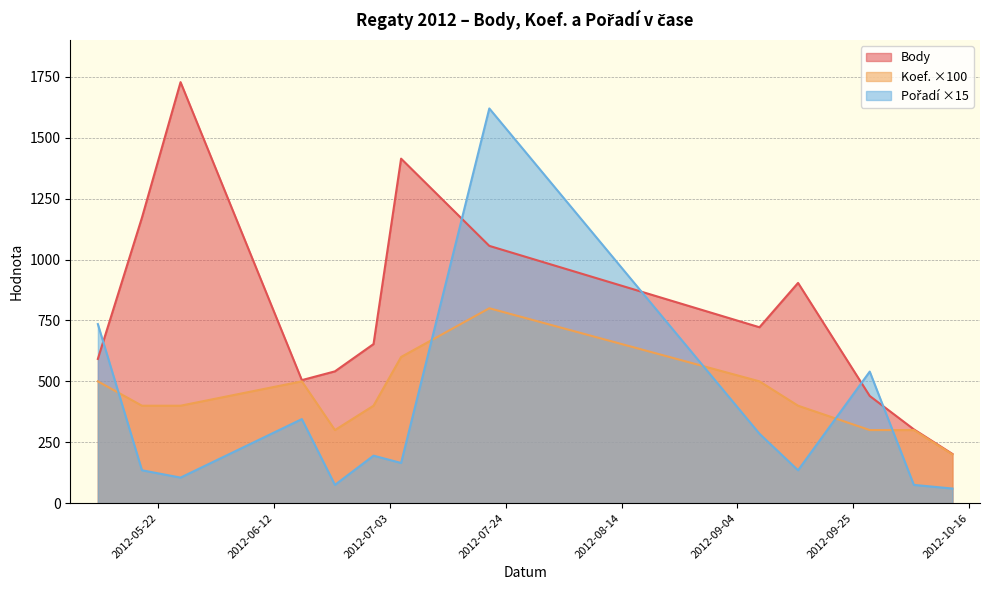

True or false: Pořadí has a value of 16 at 2012-06-23.

False